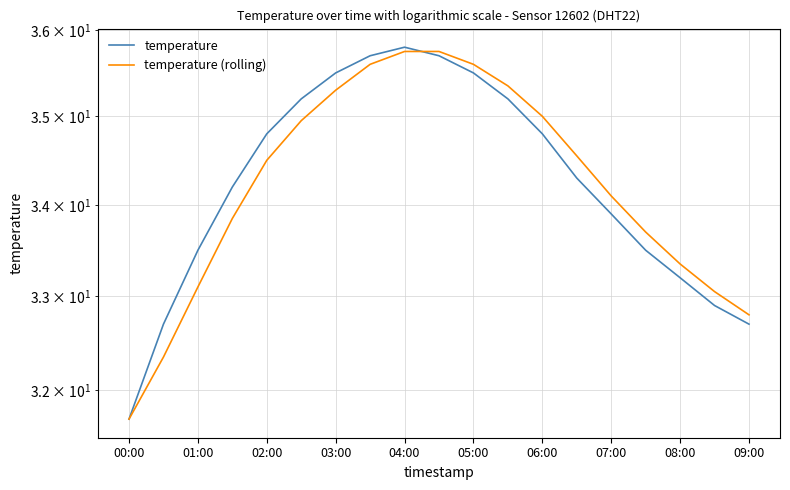

At how many categories does at least one series exceed 33?

16